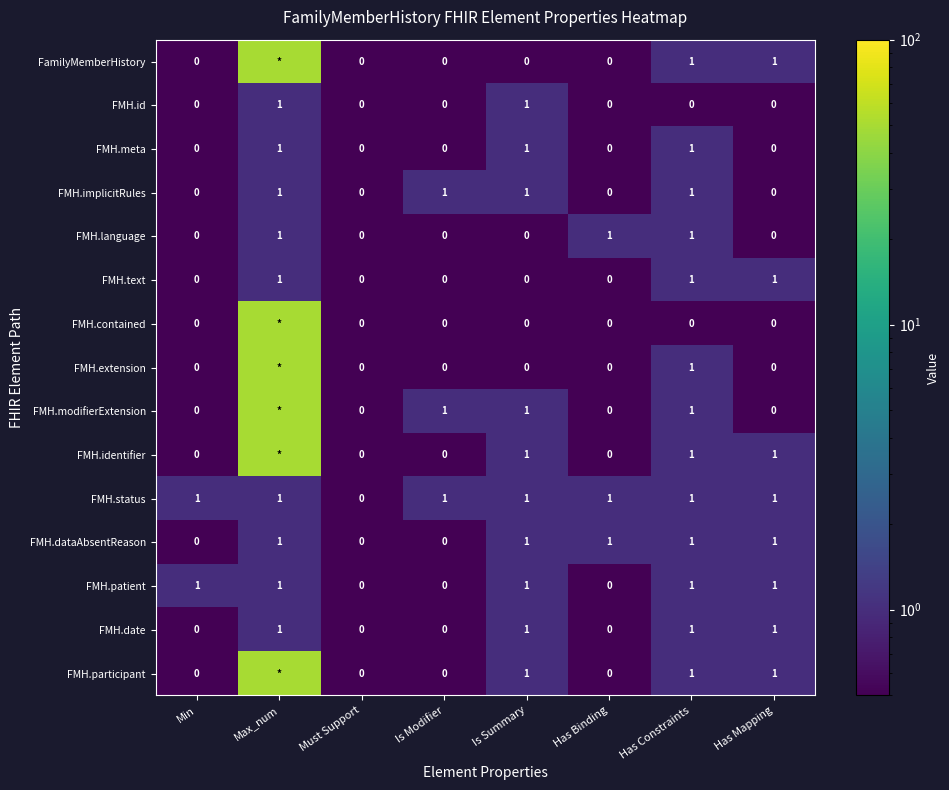

The FMH.meta series shows 0 at Has Constraints. True or false?

False